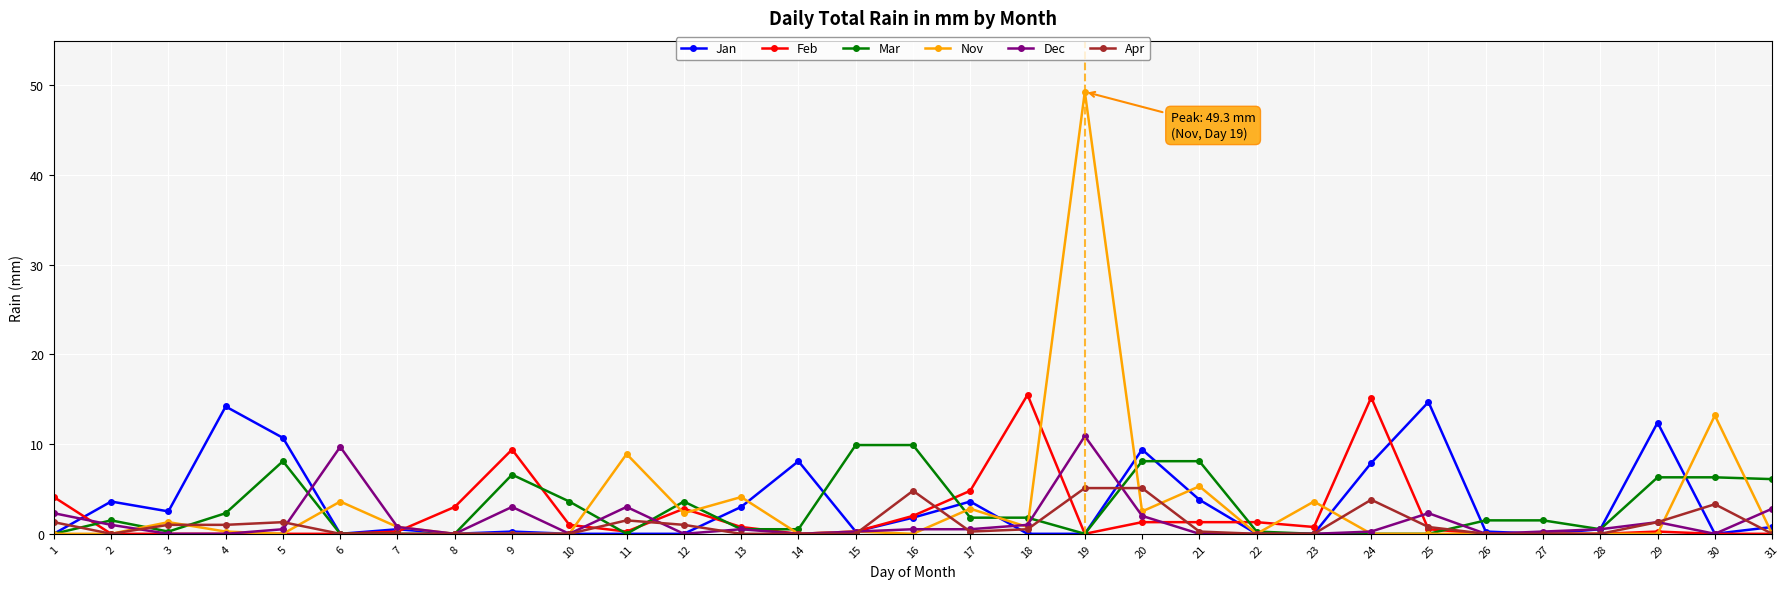

True or false: Dec has a value of 7.1 at 12.

False